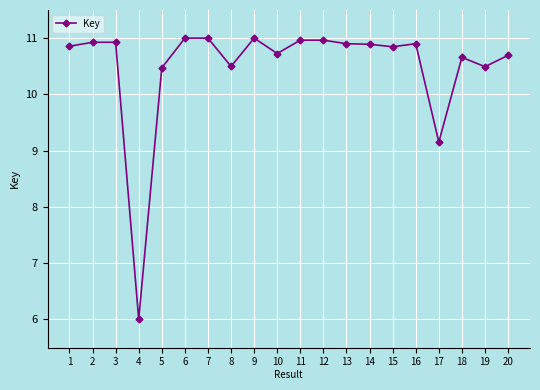

True or false: there are more than 1 points higher than both neighbors.

True